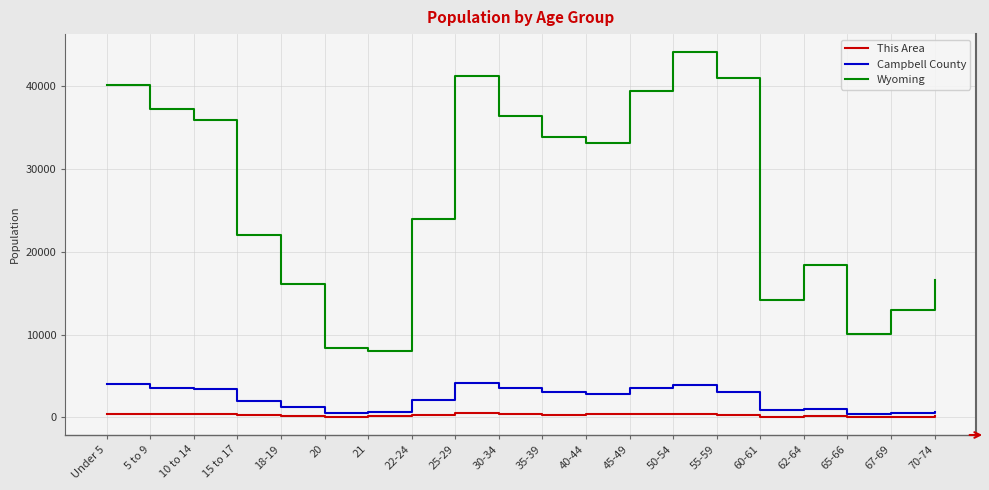

True or false: This Area and Wyoming cross at least once.

False